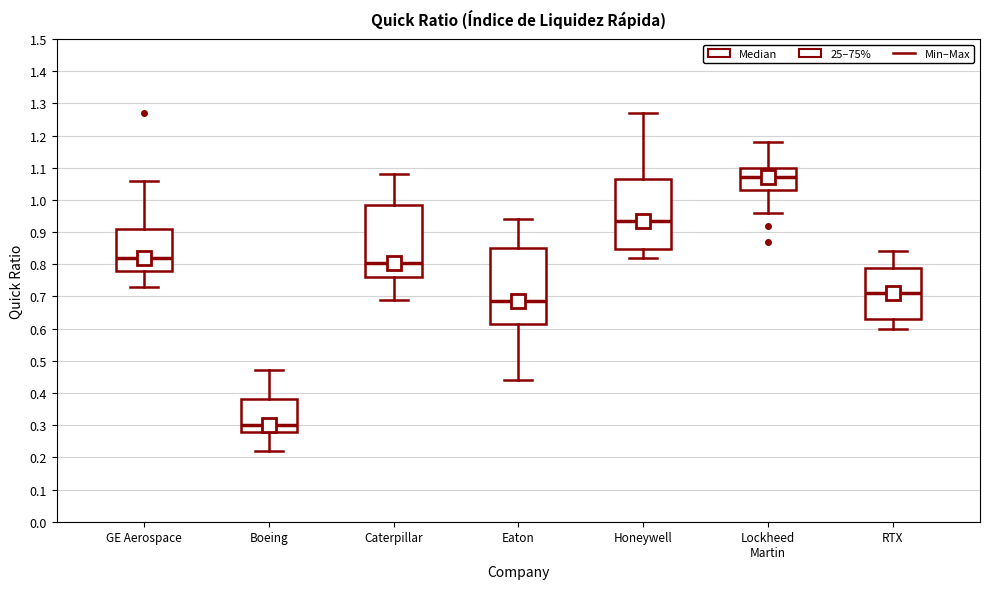

Reading left to right, transcribe this box plot: for each box, give where its median line is, the range the box spans, and where its two whiskers end, as read against the y-axis. The values are not printed on the chart, so give them approximately, as read against the axis.

GE Aerospace: median 0.82, box 0.78 to 0.91, whiskers 0.73 to 1.06
Boeing: median 0.30, box 0.28 to 0.38, whiskers 0.22 to 0.47
Caterpillar: median 0.81, box 0.76 to 0.99, whiskers 0.69 to 1.08
Eaton: median 0.69, box 0.62 to 0.85, whiskers 0.44 to 0.94
Honeywell: median 0.94, box 0.85 to 1.07, whiskers 0.82 to 1.27
Lockheed Martin: median 1.07, box 1.03 to 1.10, whiskers 0.96 to 1.18
RTX: median 0.71, box 0.63 to 0.79, whiskers 0.60 to 0.84